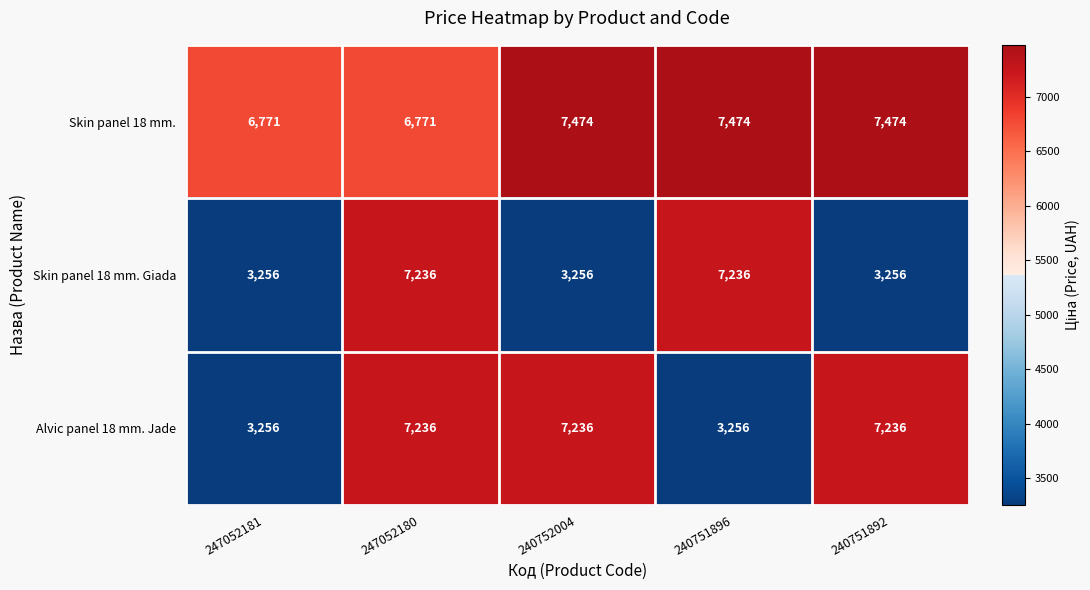

What is the total value across all series at 247052180?

21243